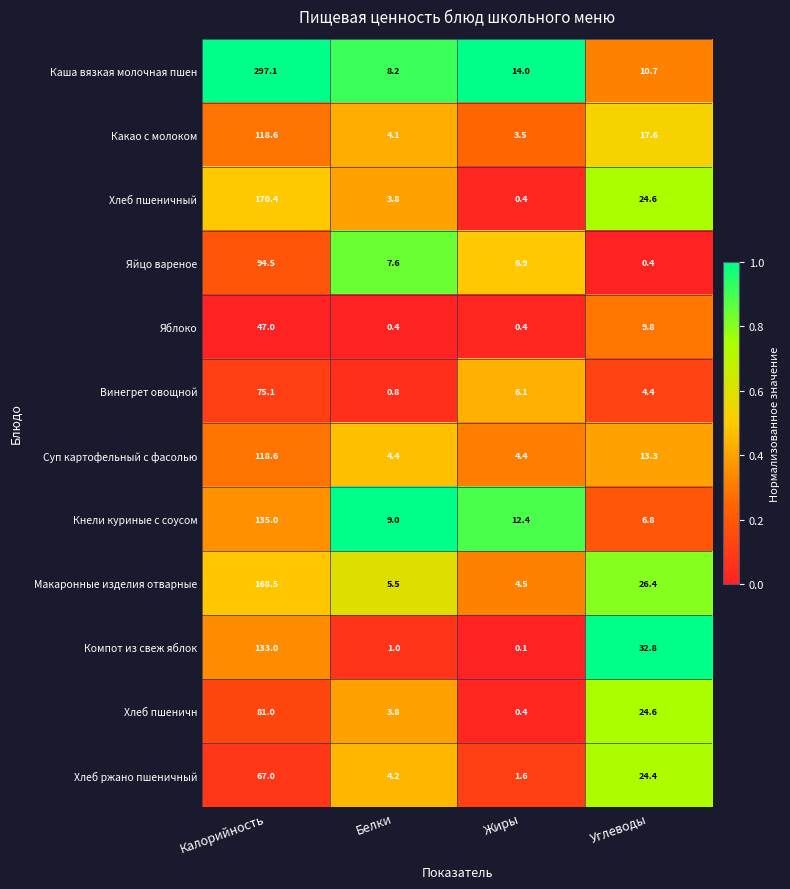

At which category is the sum across all series the highest?

Калорийность